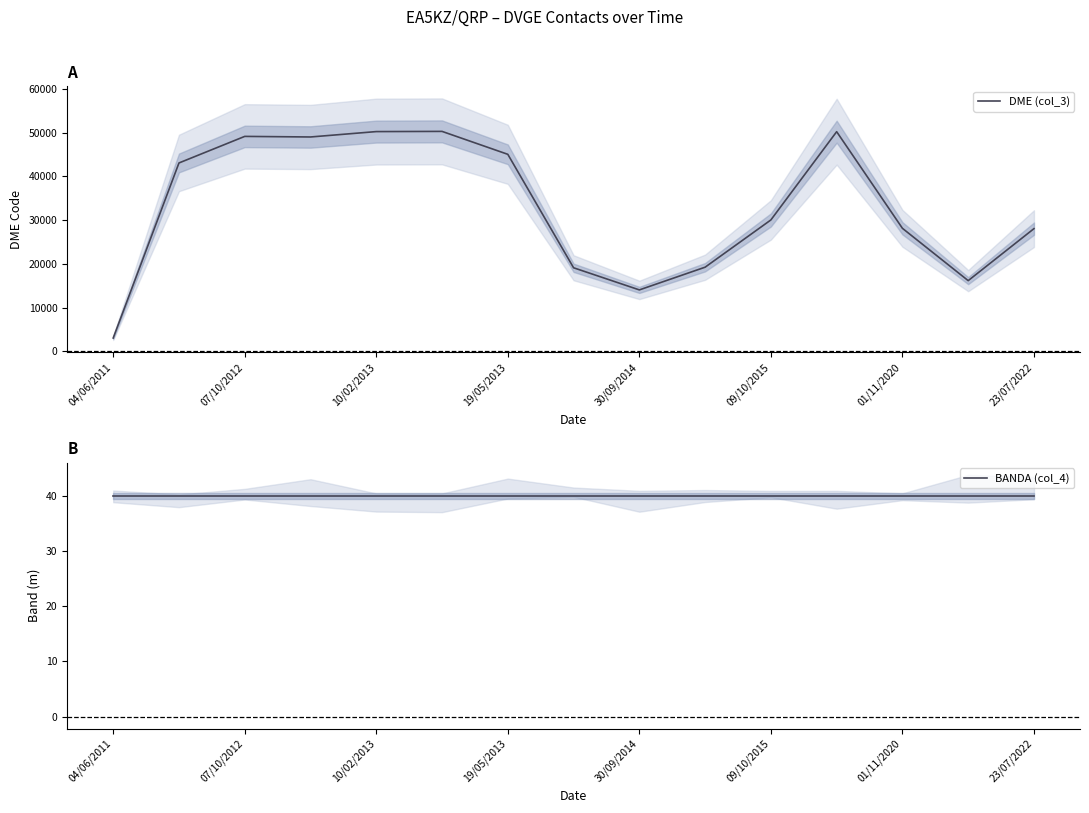

At which label is BANDA (col_4) closest to 40?

04/06/2011